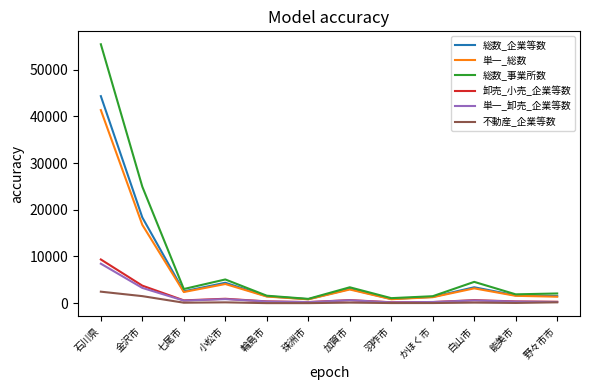

What is the greatest value displayed?

55440